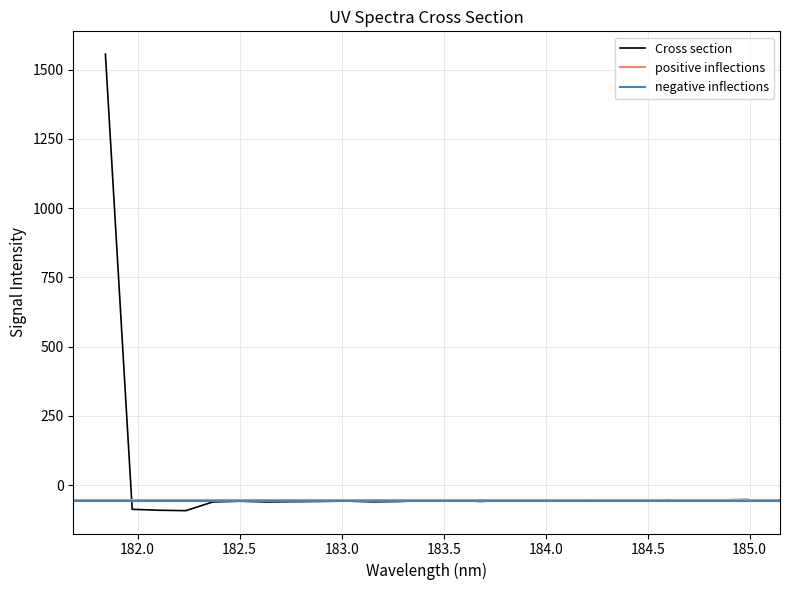

Is it true that the value at 183.0238743082 is -58.0?

True